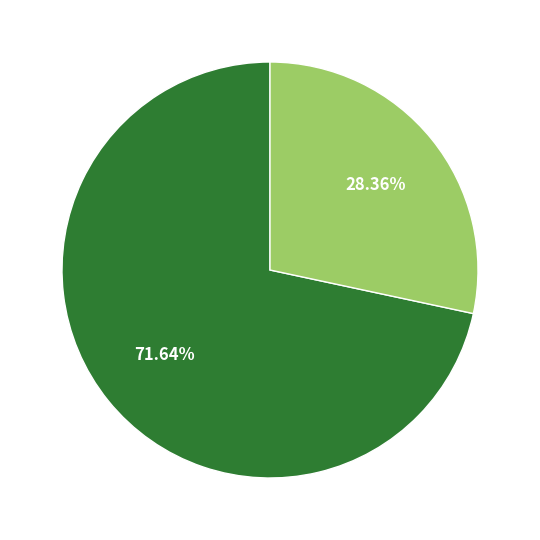

Does any single category account for the majority?

Yes